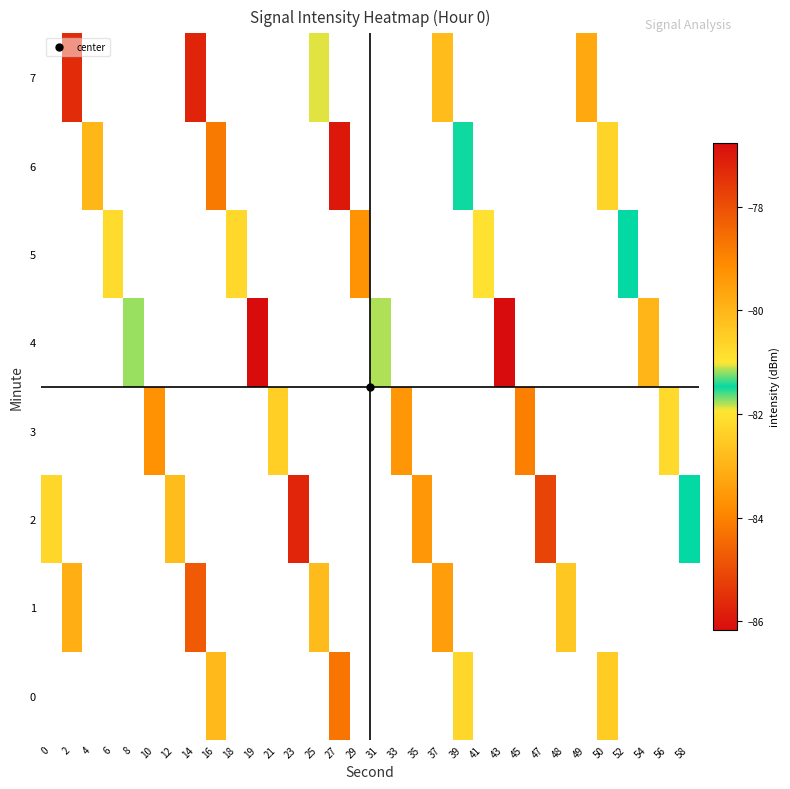

How many values in the row_4 series are below -81?

4